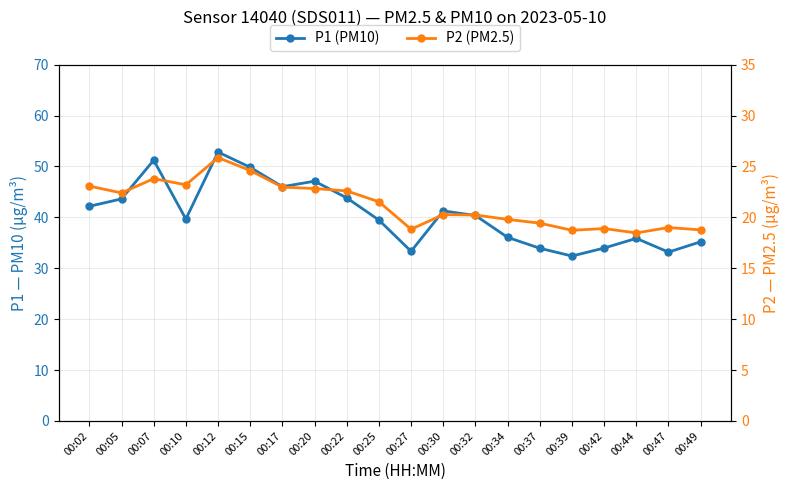

Rank the series at 00:20 from lowest to highest value.

P2 (PM2.5), P1 (PM10)